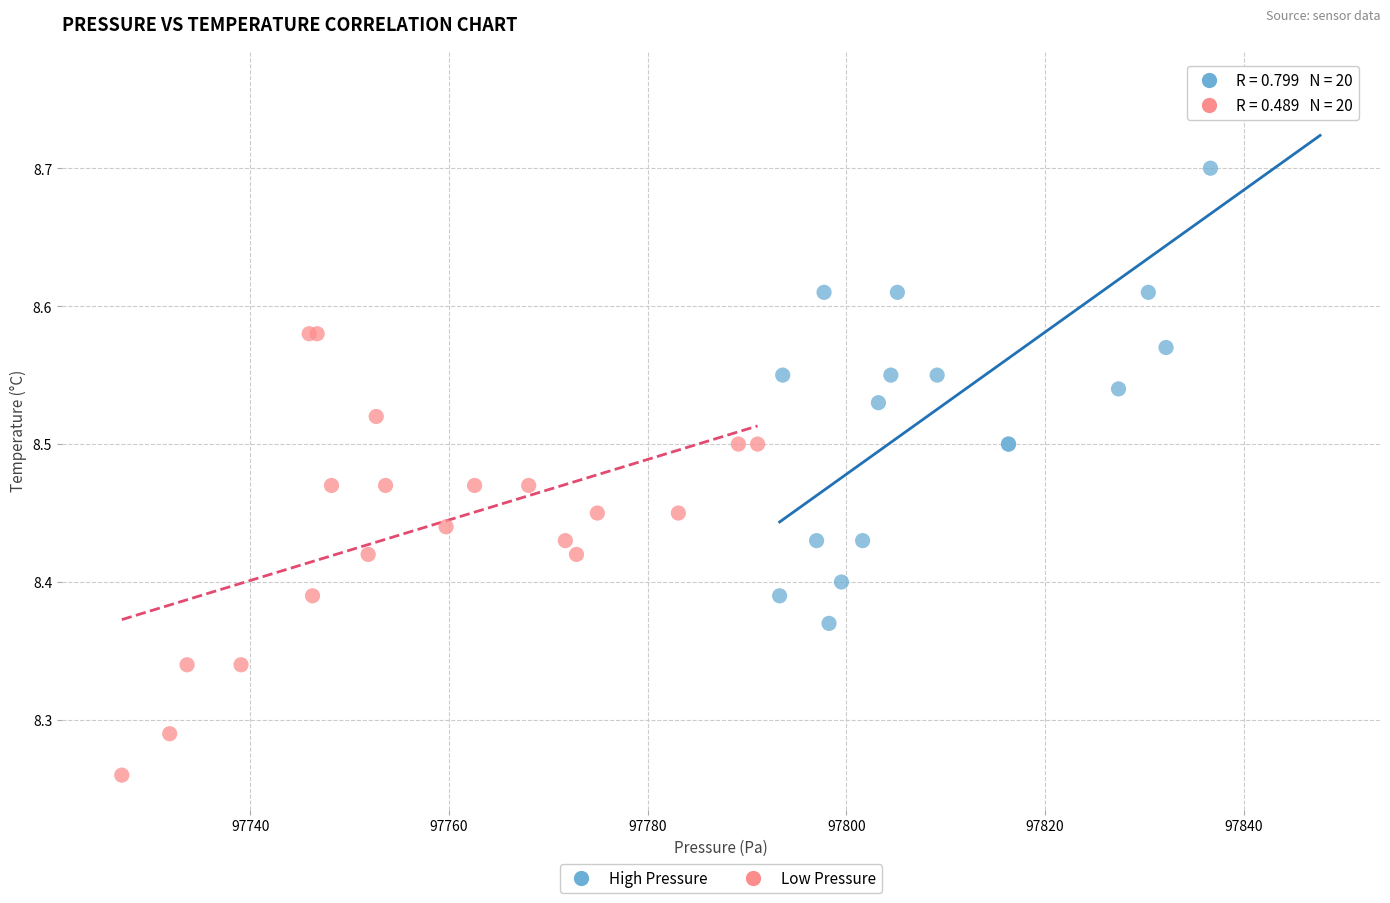

Which series contains the highest Y value?

High Pressure